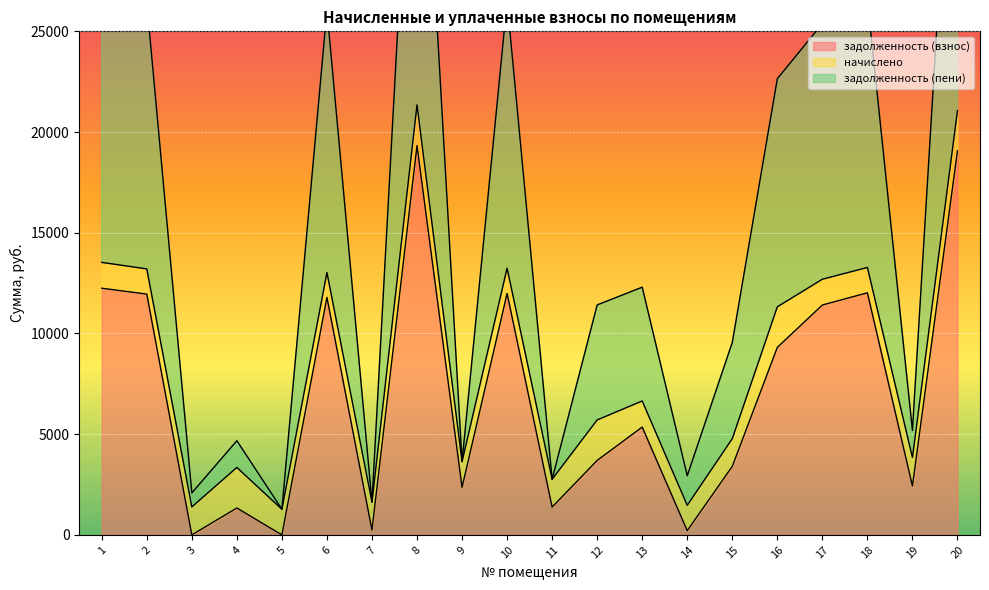

What is the maximum value for задолженность (взнос)?

19328.0